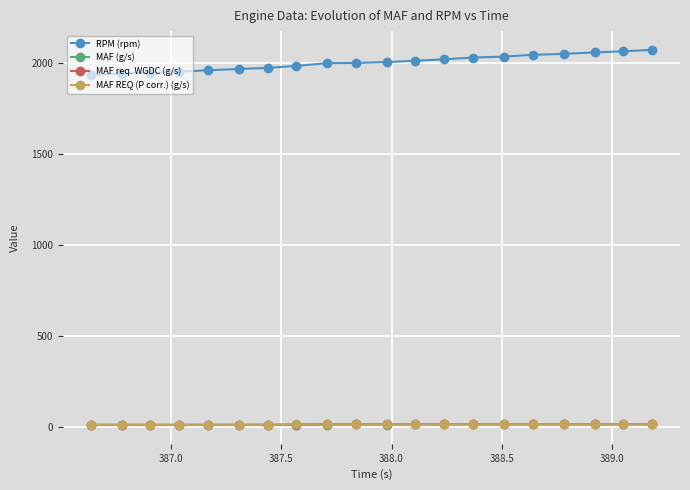

Which series has the largest total across all categories?

RPM (rpm)